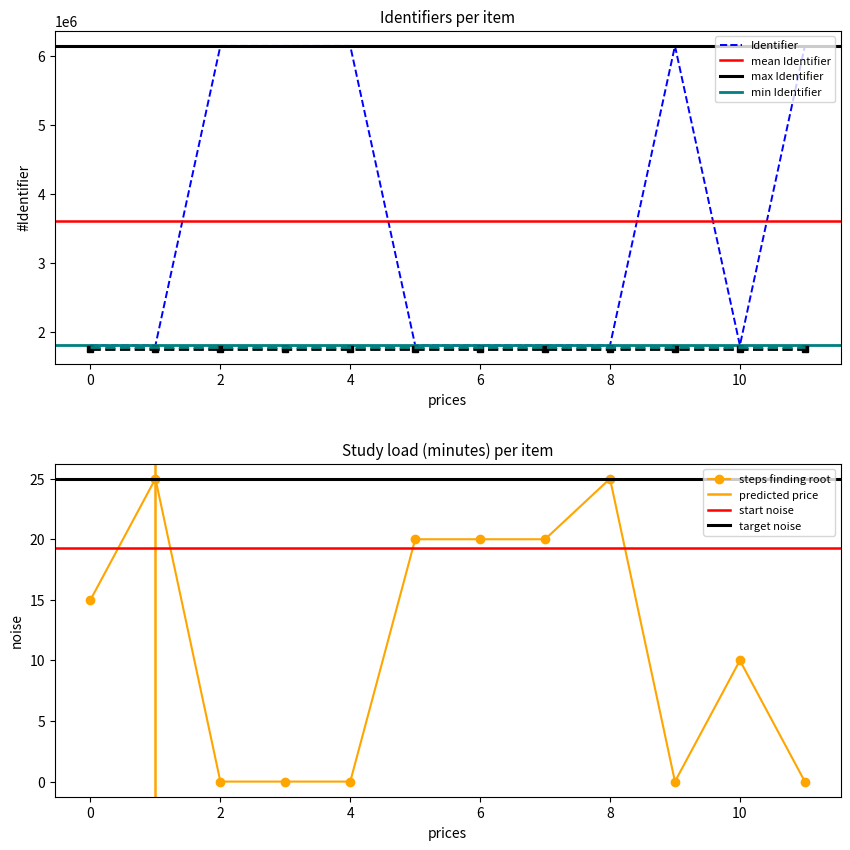

The Identifier series shows 1057816 at 0. True or false?

False